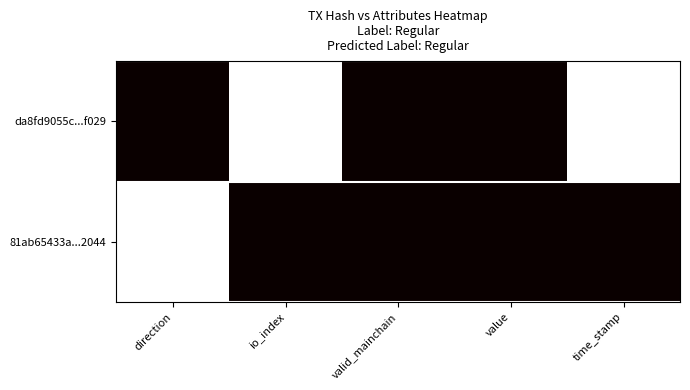

How many distinct data groups are displayed?

2